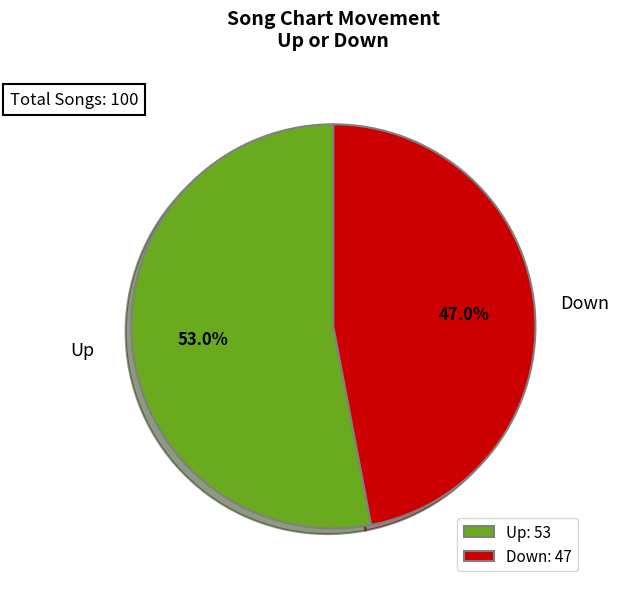

To the nearest percent, what is the combined percentage of Up and Down?

100%